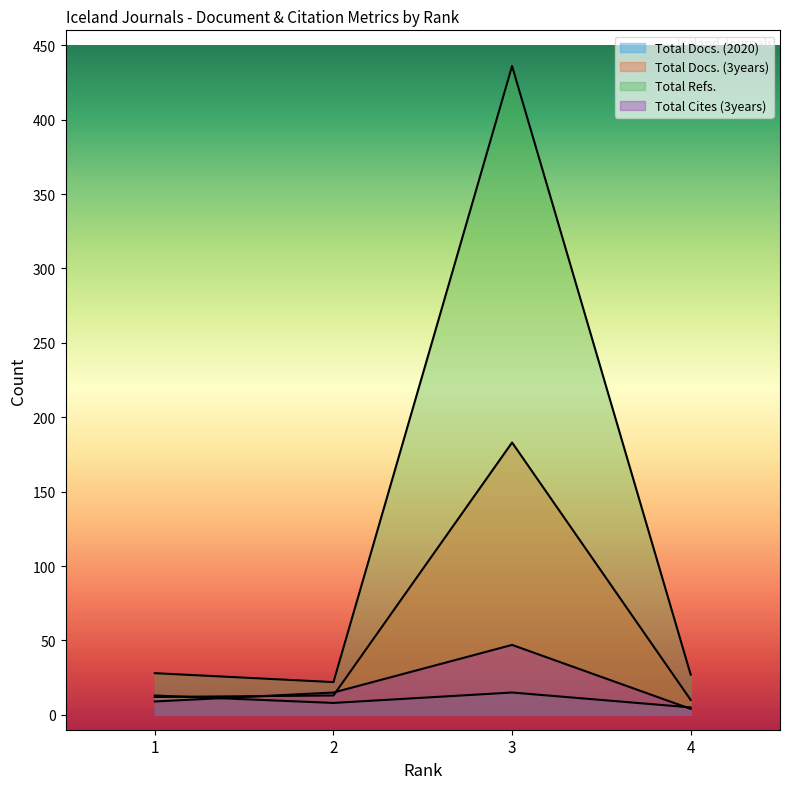

Where does the Total Docs. (3years) series first go above 13?

3